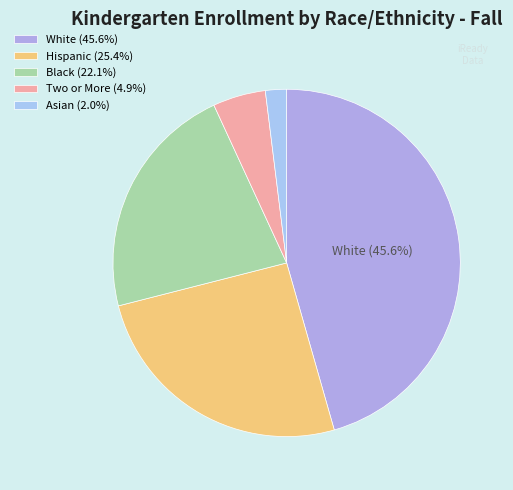

Which slice is the smallest?

Asian